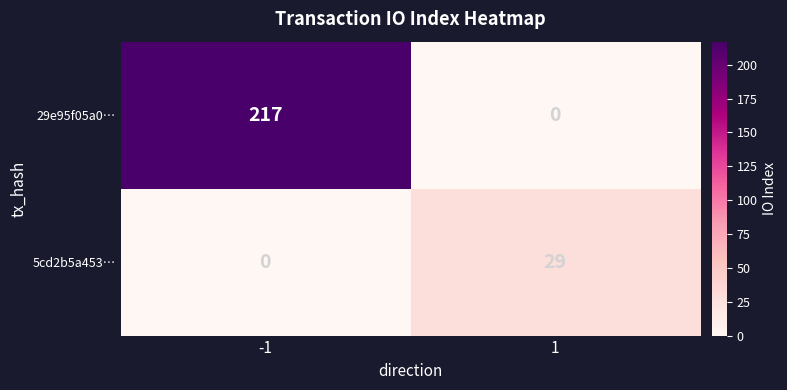

At which category is the sum across all series the highest?

-1